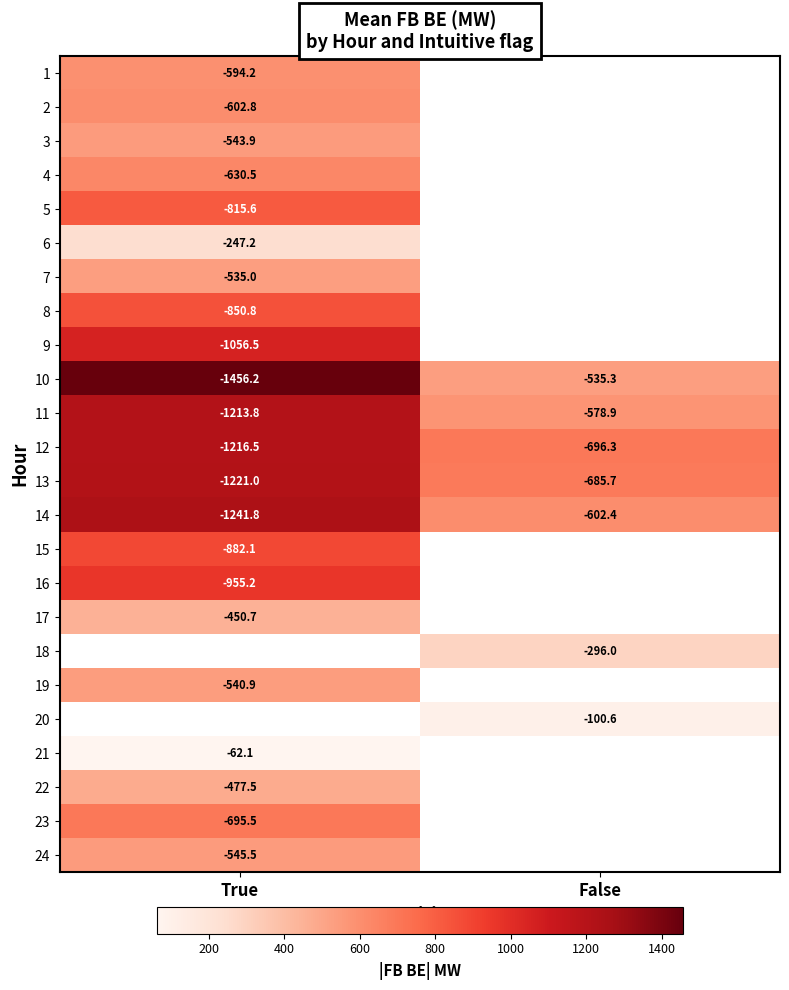

The value of 4 at True is -630.5. True or false?

True